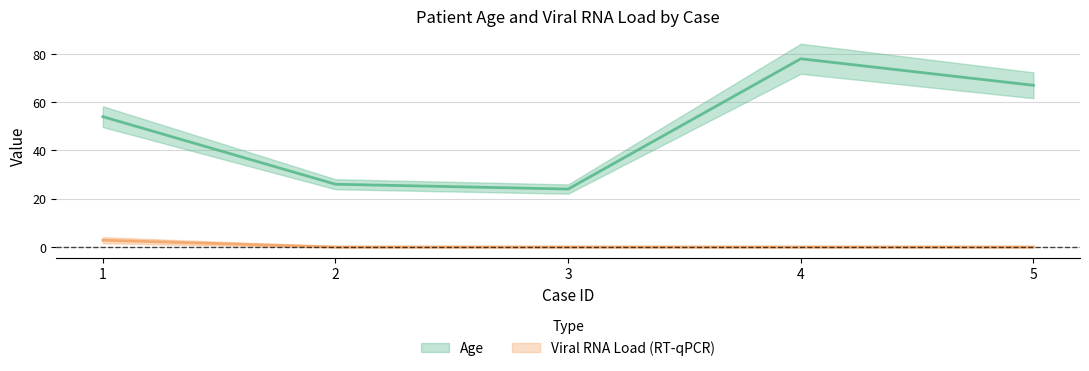

True or false: Viral RNA Load (RT-qPCR) has more than 0 points higher than both neighbors.

False